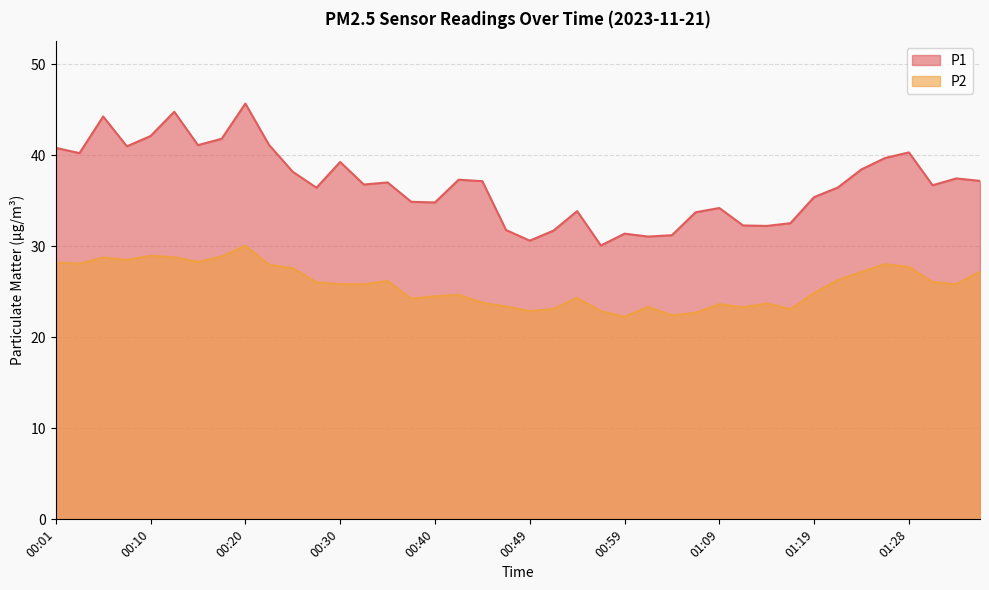

At 01:19, list the series in order from smallest to largest.

P2, P1